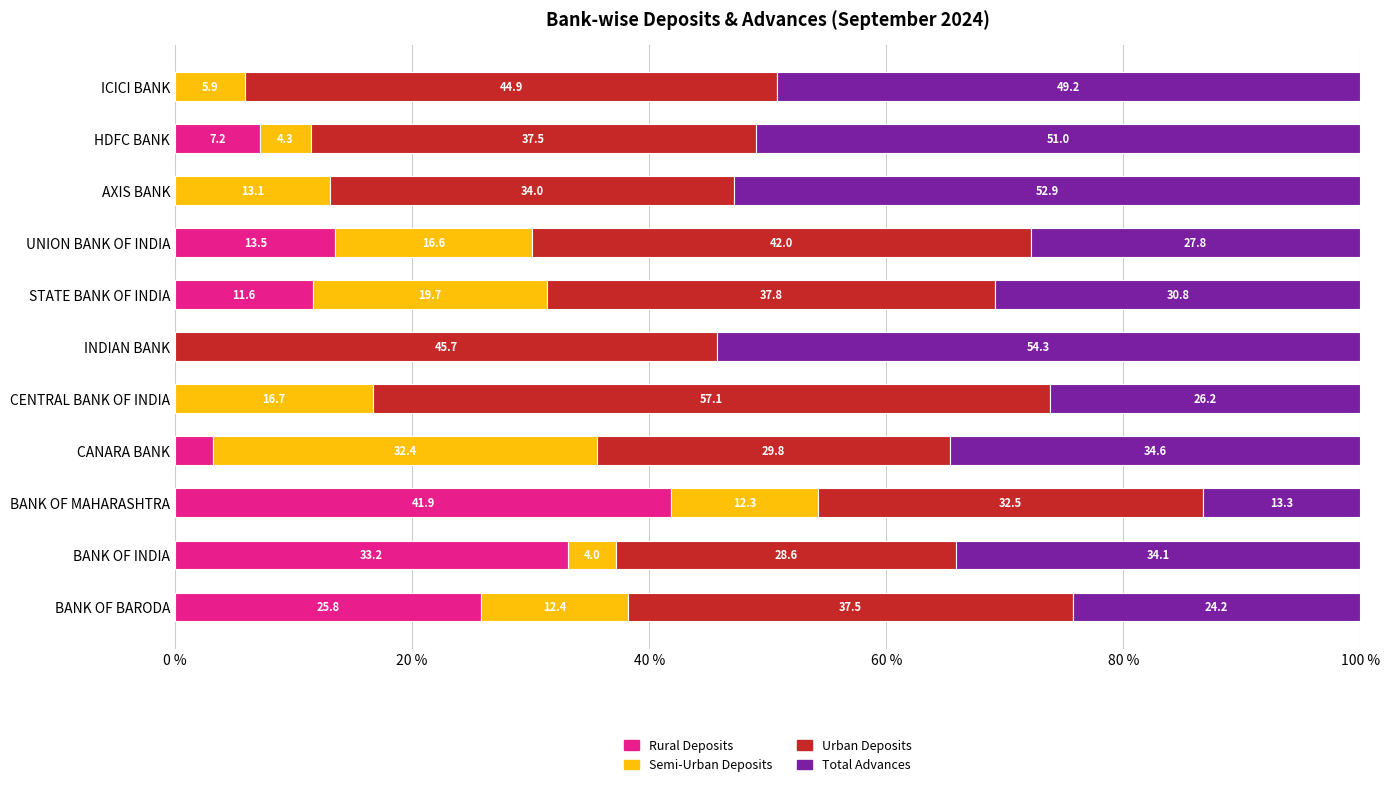

What is the approximate value of Rural Deposits at STATE BANK OF INDIA?

11.6